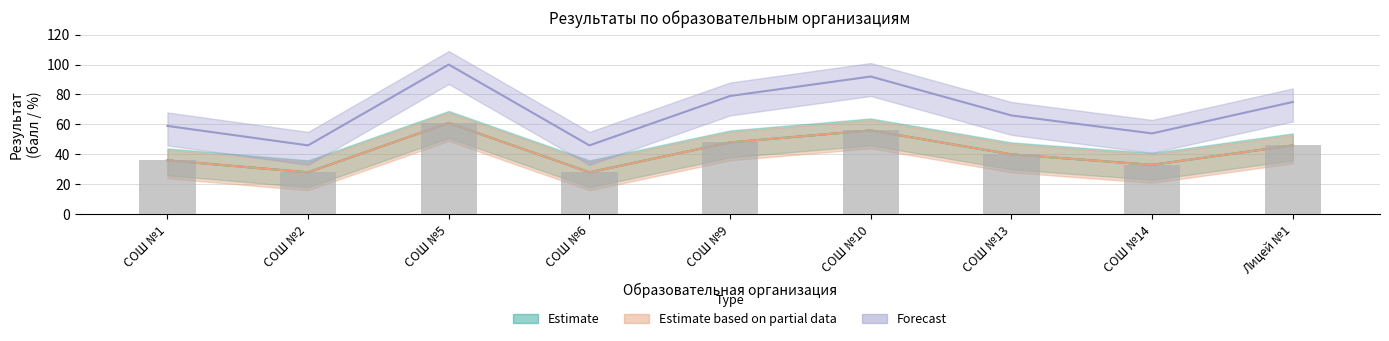

What is the label of the 6th bar from the right?

СОШ №6